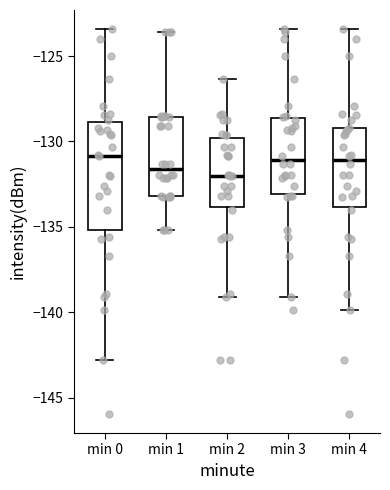

Reading left to right, read every box against the y-axis: the position of its median line, the range the box covers, and the ends of its whiskers. The values are not printed on the chart, so give them approximately, as read against the axis.

min 0: median -131.0, box -135.0 to -129.0, whiskers -143.0 to -123.5
min 1: median -131.5, box -133.0 to -128.5, whiskers -135.0 to -123.5
min 2: median -132.0, box -134.0 to -130.0, whiskers -139.0 to -126.5
min 3: median -131.0, box -133.0 to -128.5, whiskers -139.0 to -123.5
min 4: median -131.0, box -134.0 to -129.0, whiskers -140.0 to -123.5